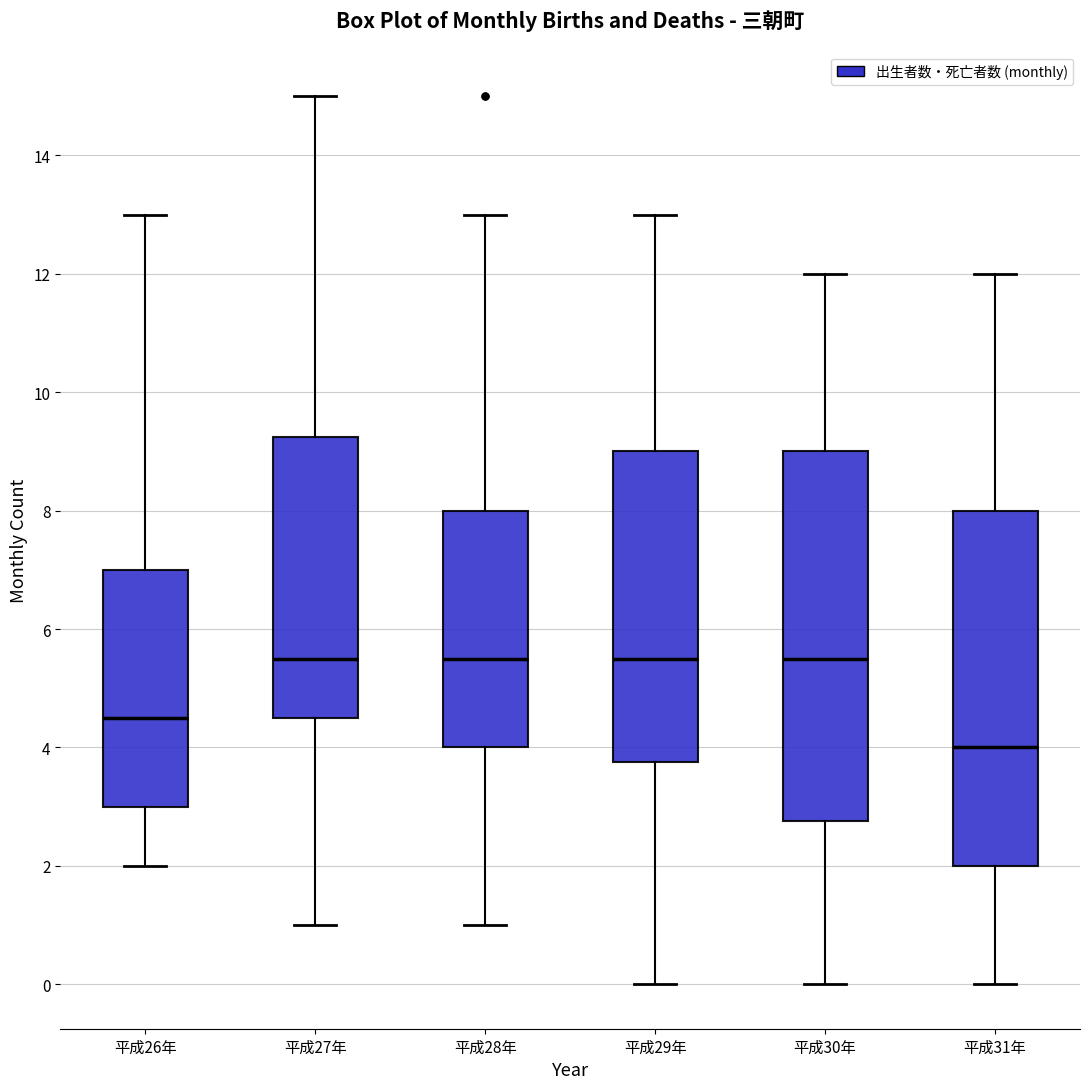

Which box is the tallest, from its lower edge to its upper edge?

平成30年